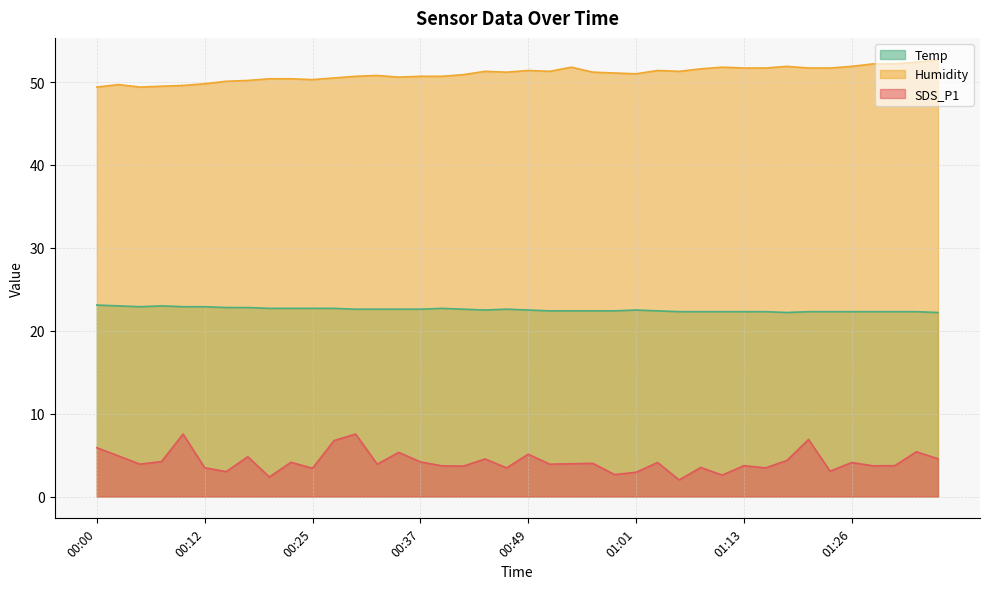

Which category has the highest value across all series?

01:37